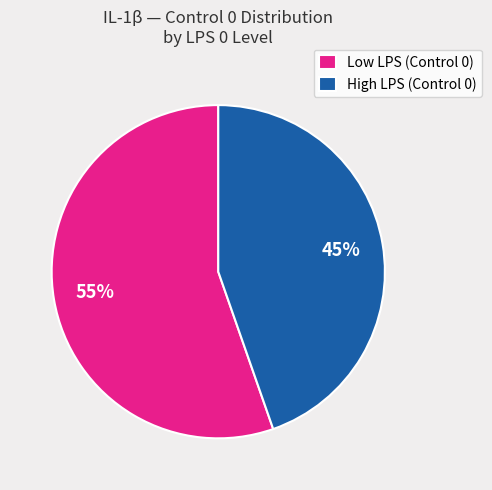

Does any single category account for the majority?

Yes